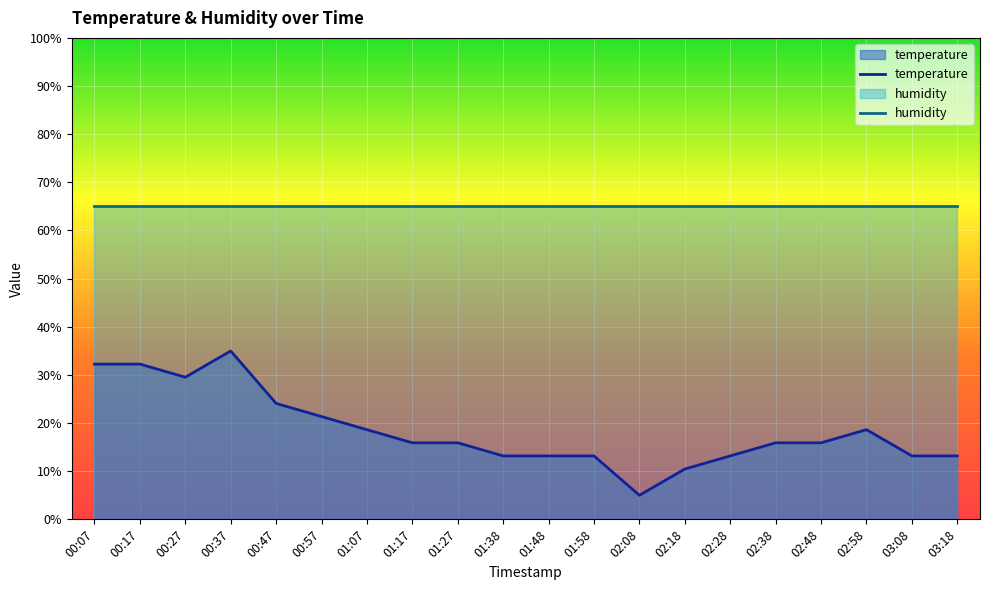

How many values in the temperature series exceed 15?

12